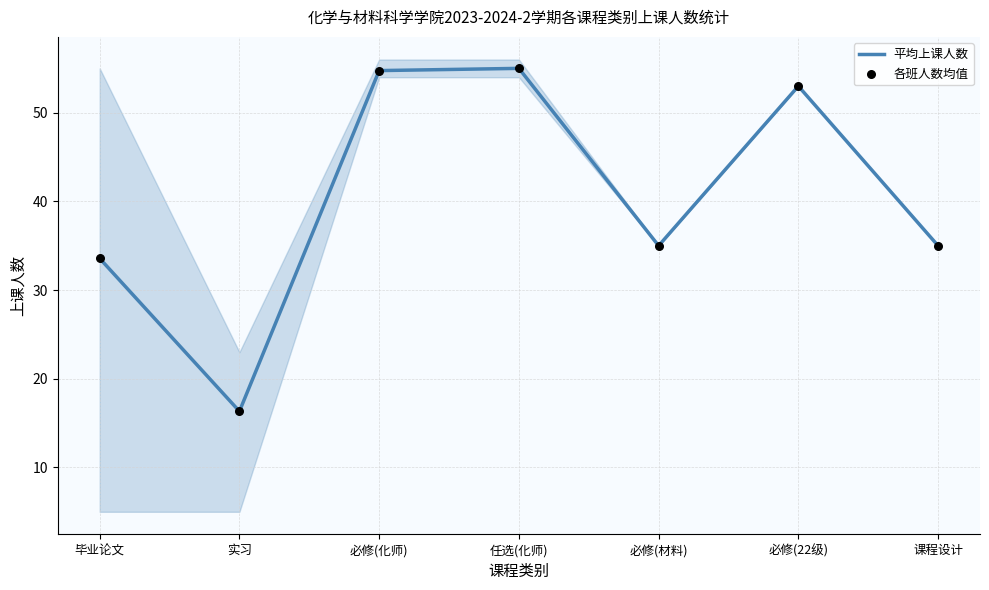

Which series has the largest total across all categories?

平均上课人数